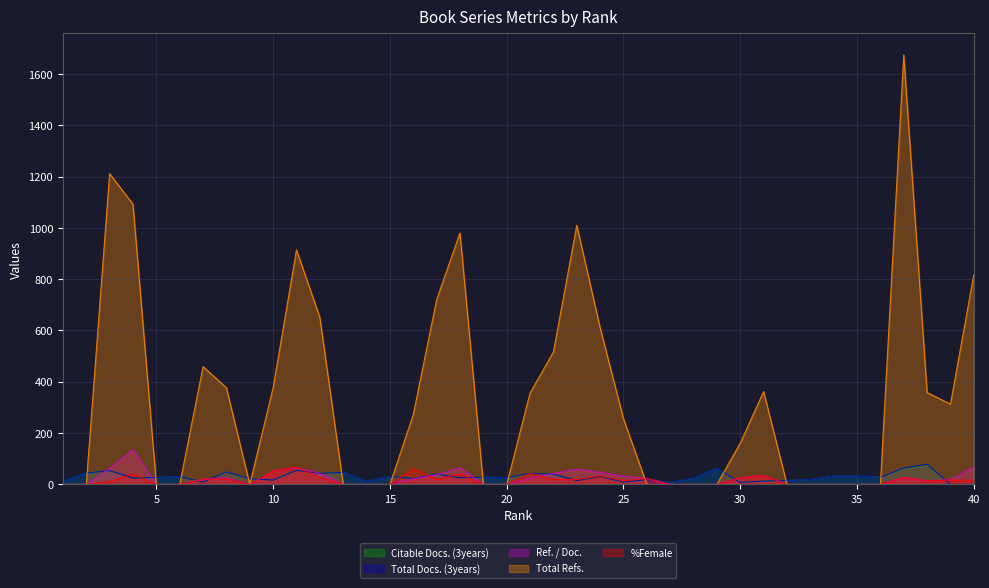

How many data points in Total Docs. (3years) are above 27?

19